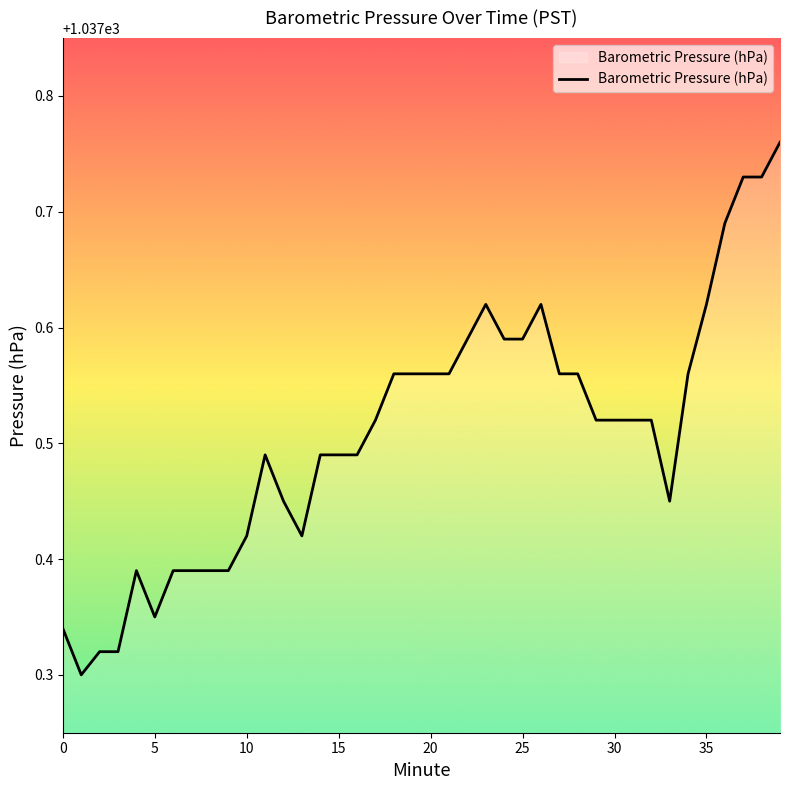

Does the chart have visible grid lines?

No